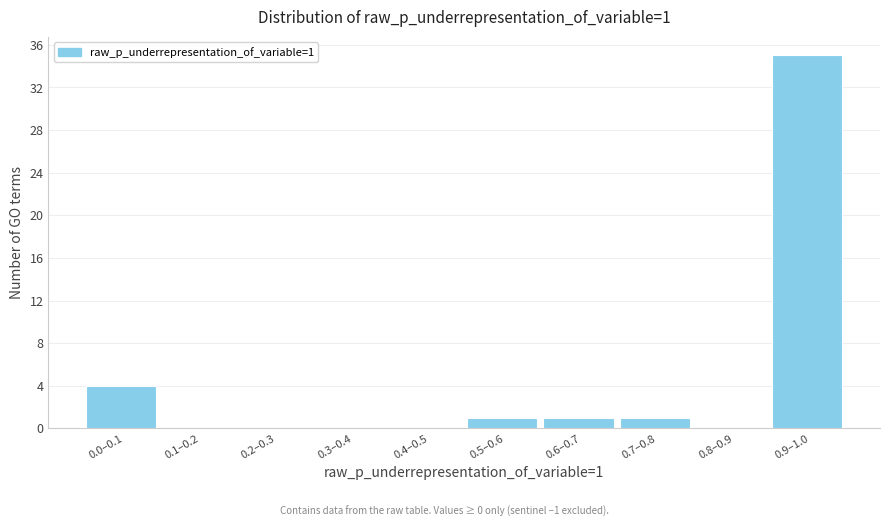

Reading left to right, what are all the values shown in this chart?

0.0–0.1=4	0.1–0.2=0	0.2–0.3=0	0.3–0.4=0	0.4–0.5=0	0.5–0.6=1	0.6–0.7=1	0.7–0.8=1	0.8–0.9=0	0.9–1.0=35